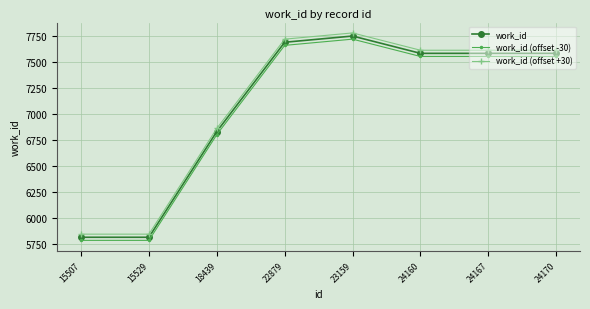

Which series has the largest total across all categories?

work_id (offset +30)